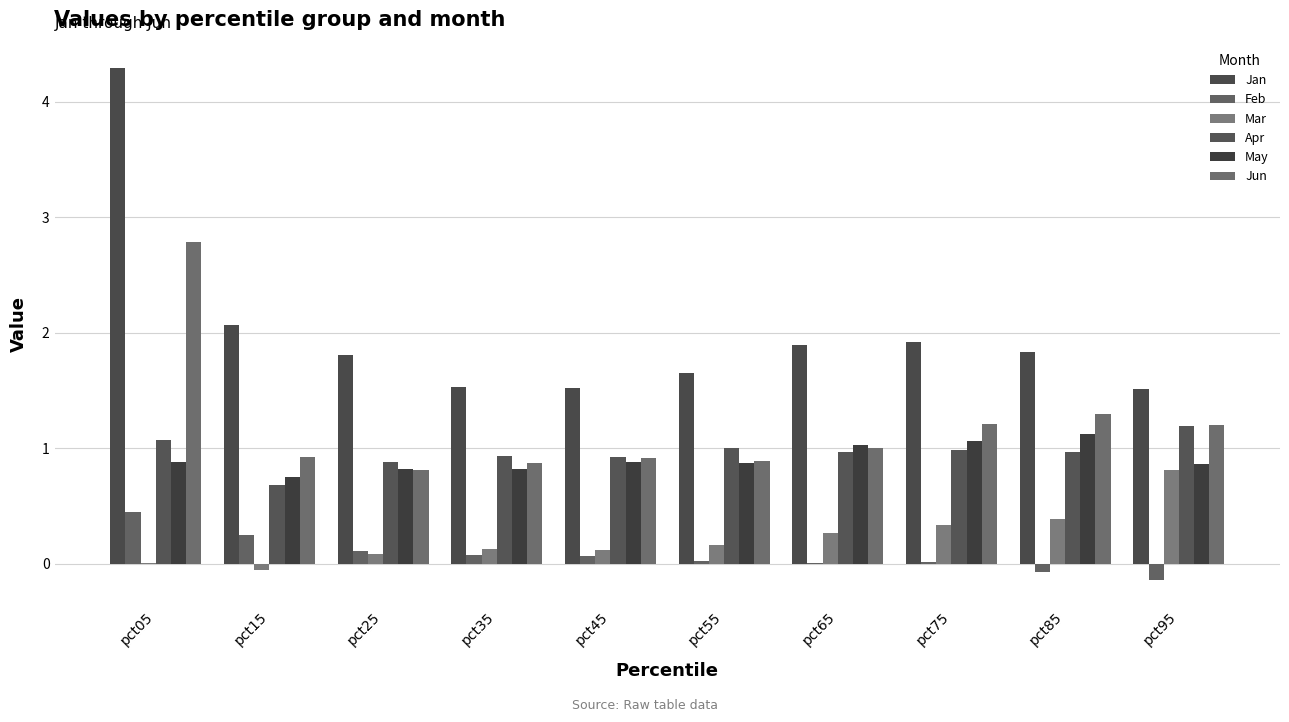

What are all the series names shown in the legend?

Jan, Feb, Mar, Apr, May, Jun